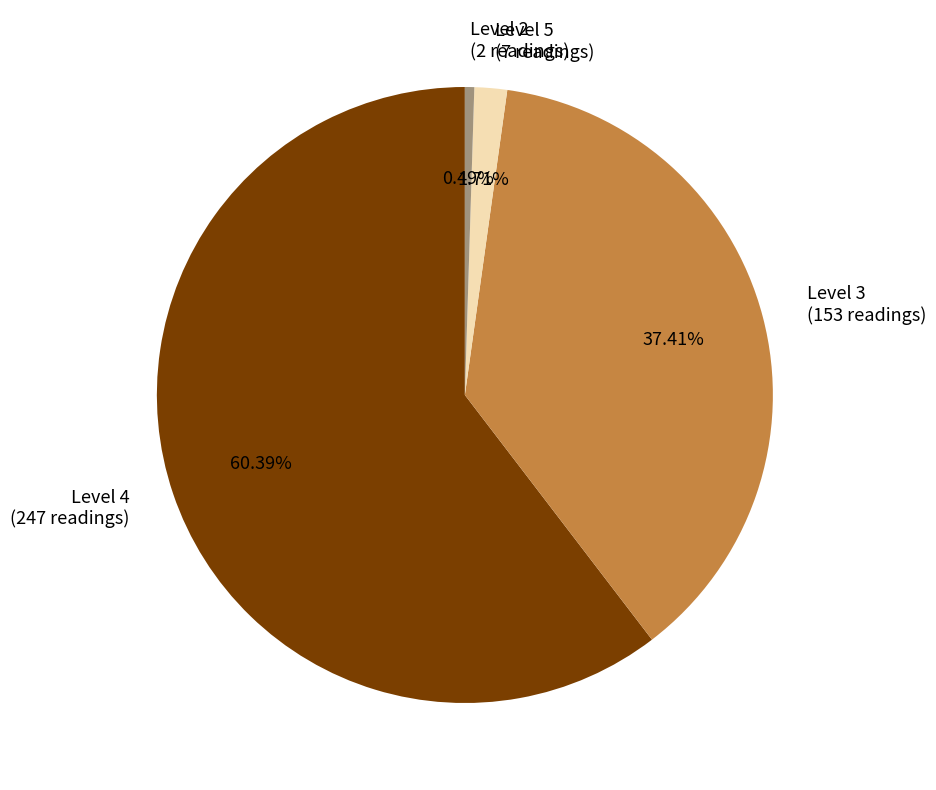

How many slices are in this pie chart?

4